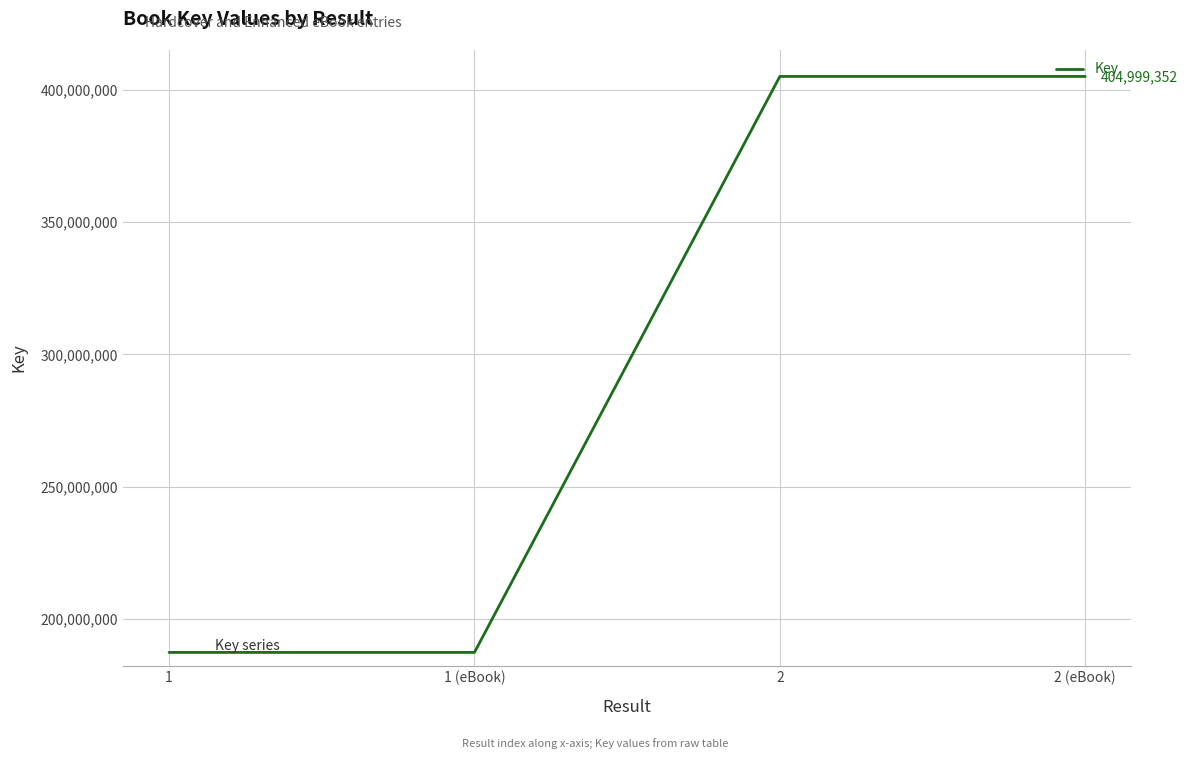

What is the average value?

296198064